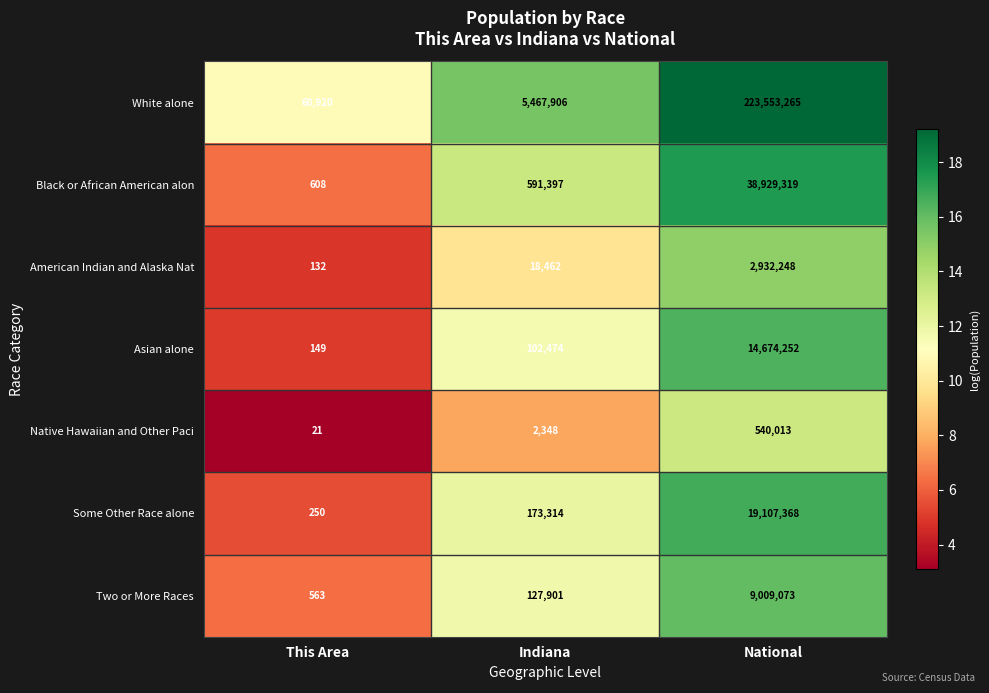

Rank the series at This Area from lowest to highest value.

Native Hawaiian and Other Paci, American Indian and Alaska Nat, Asian alone, Some Other Race alone, Two or More Races, Black or African American alon, White alone